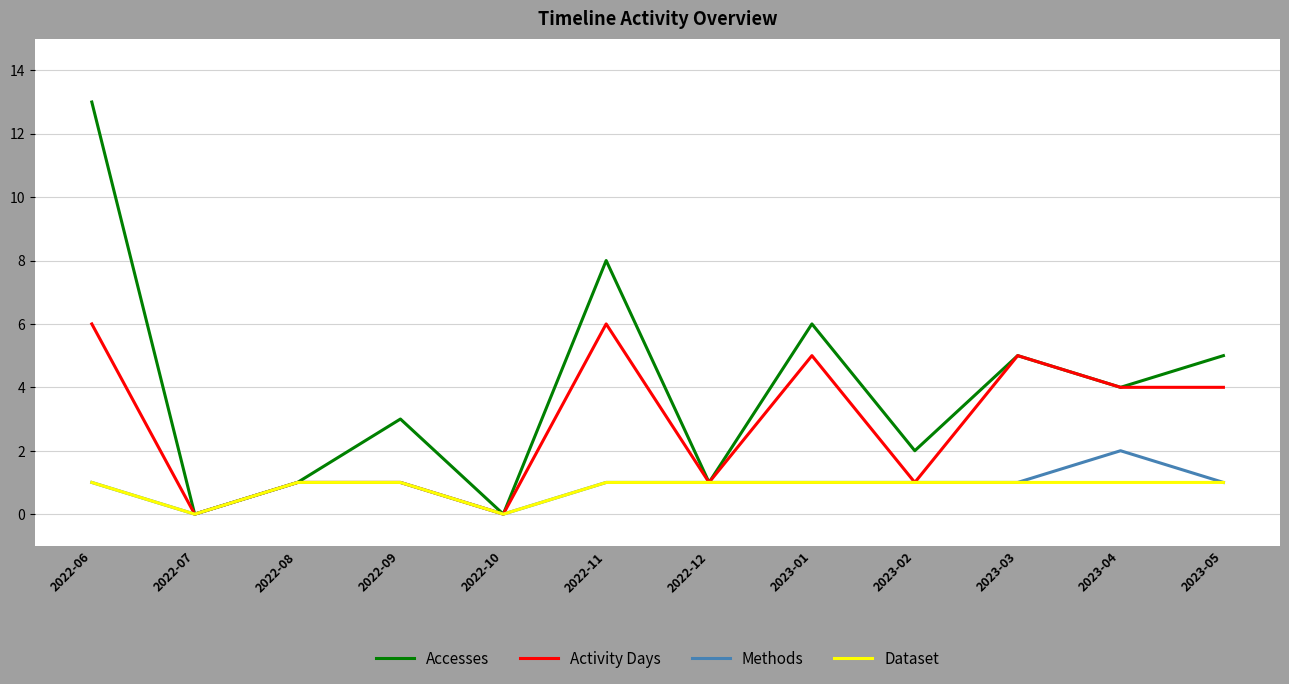

What is the sum of all Activity Days values?

34